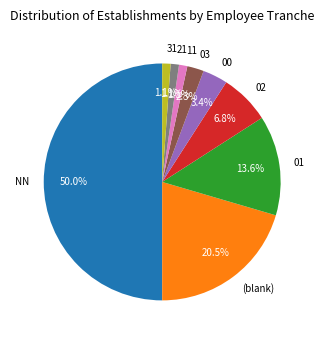

Combined, do NN and 21 account for over 50%?

Yes